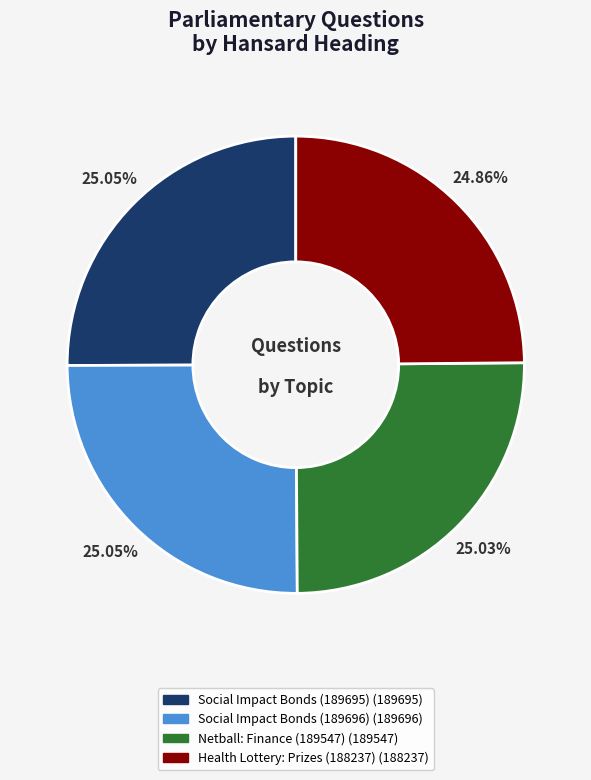

Does any single category account for the majority?

No